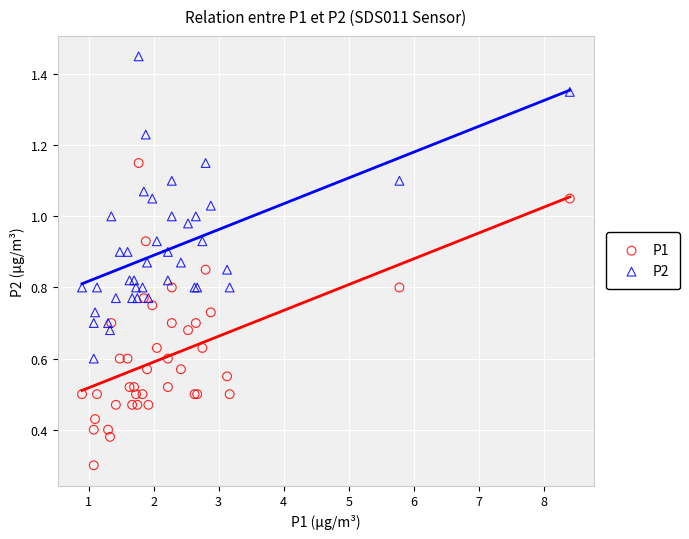

What are all the series names shown in the legend?

P1, P2